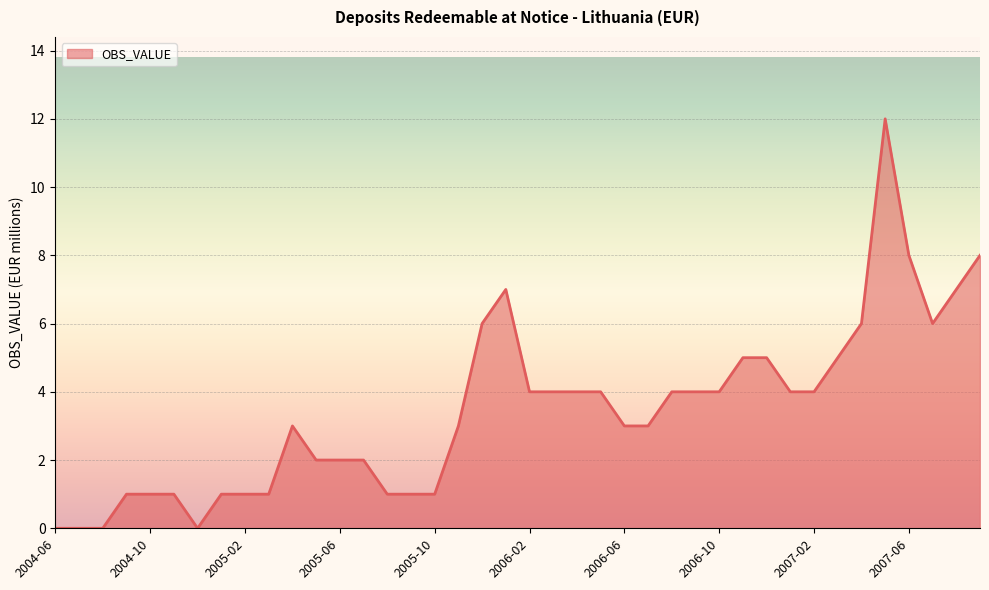

Does the chart have visible grid lines?

Yes